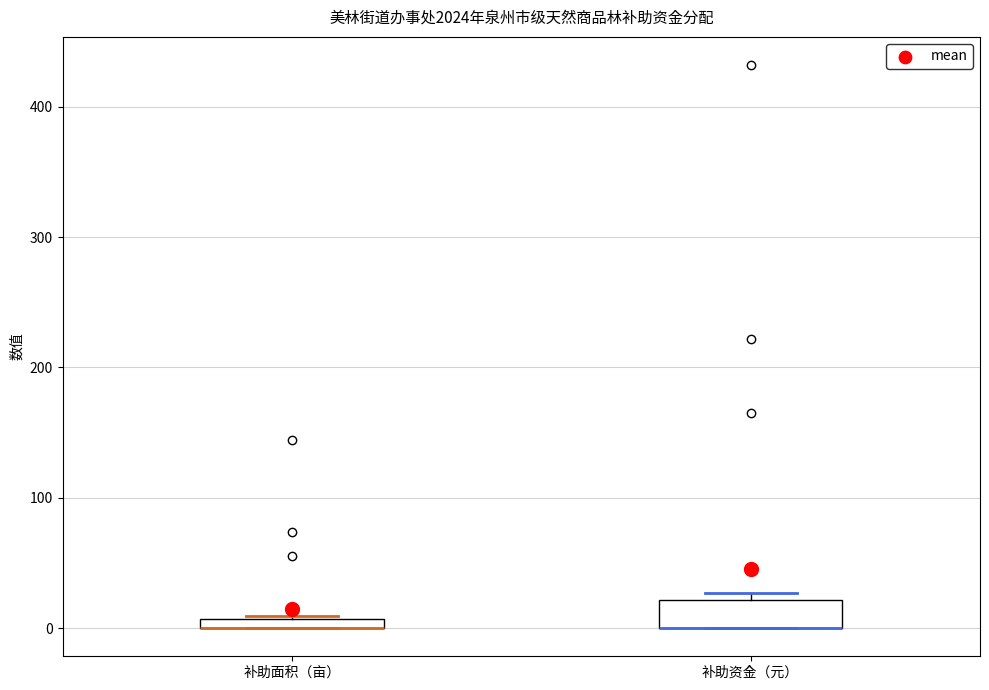

Where is the lower edge of the box for 补助面积（亩） on the y-axis? The values are not printed on the chart, so give them approximately, as read against the axis.

0